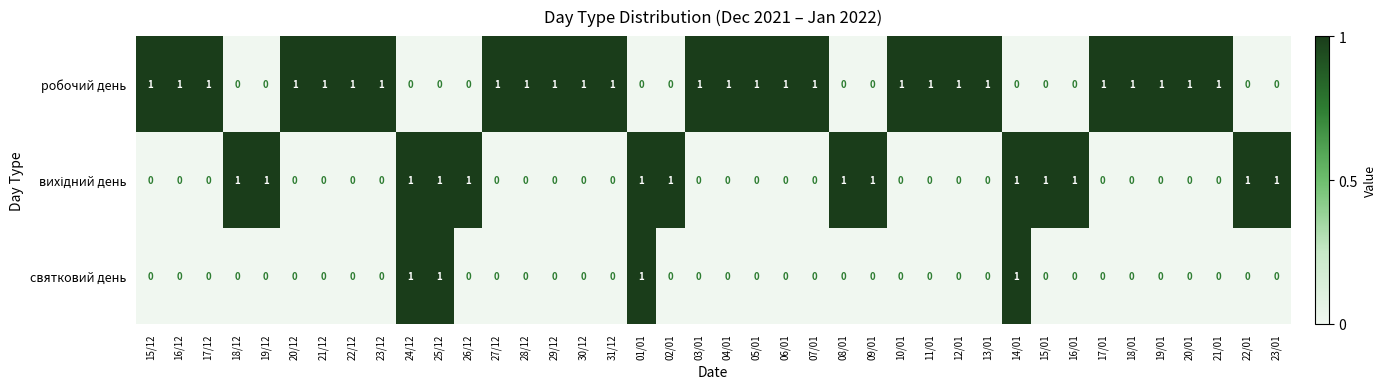

What is the total value across all series at 27/12?

1